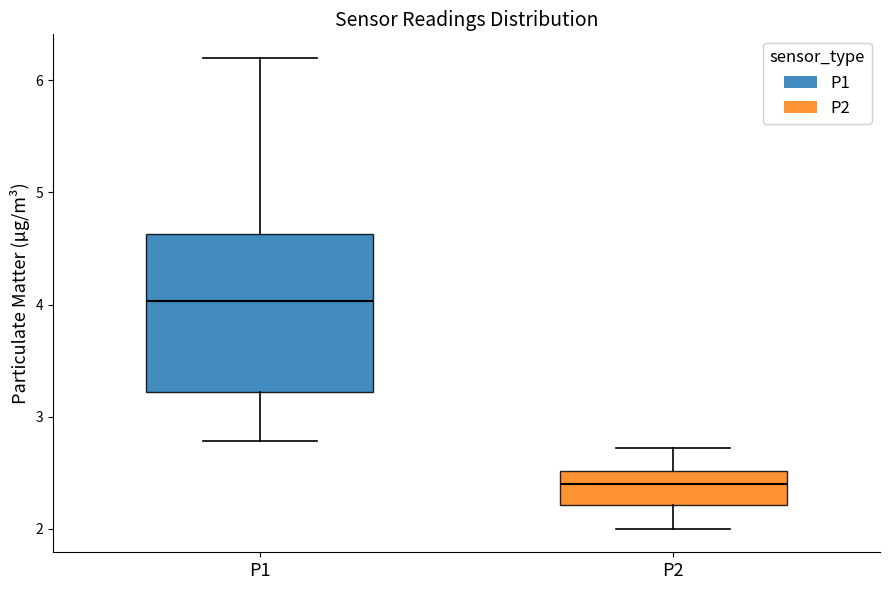

Where does the upper whisker of the box for P1 end on the y-axis? The values are not printed on the chart, so give them approximately, as read against the axis.

6.2